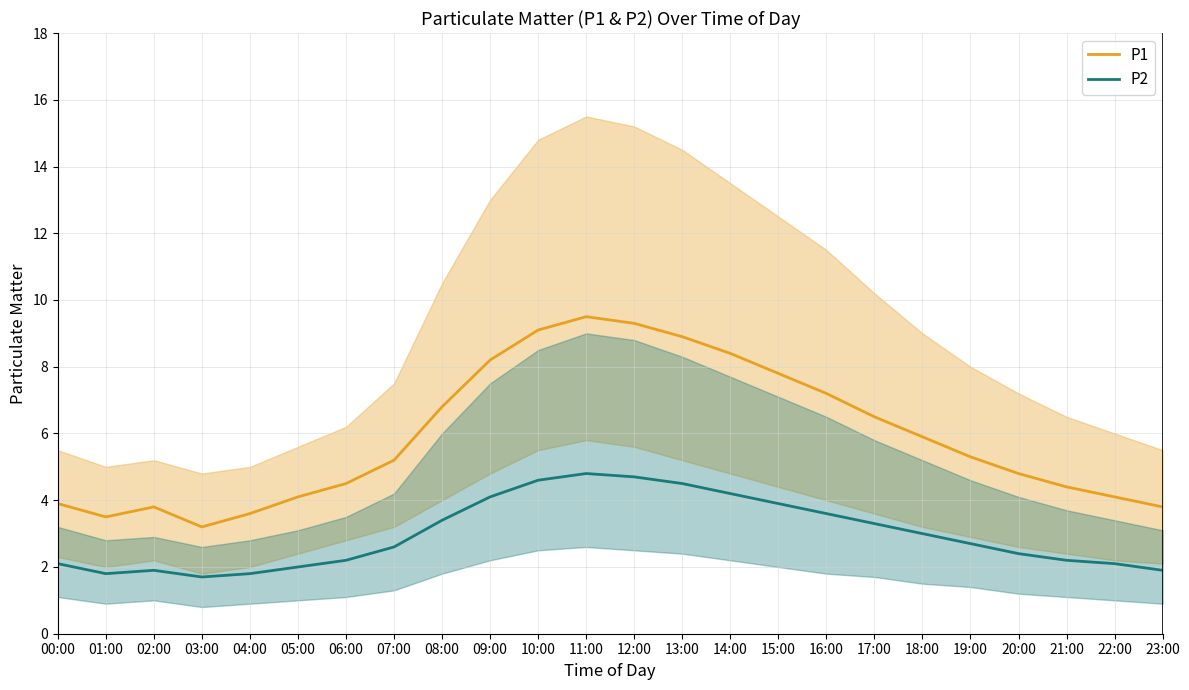

Which category has the lowest value across all series?

03:00